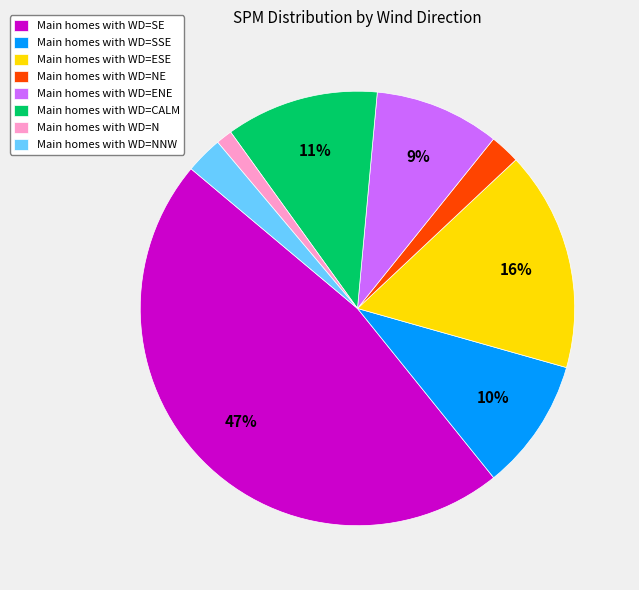

To the nearest percent, what percentage of the pie is Main homes with WD=CALM?

11%